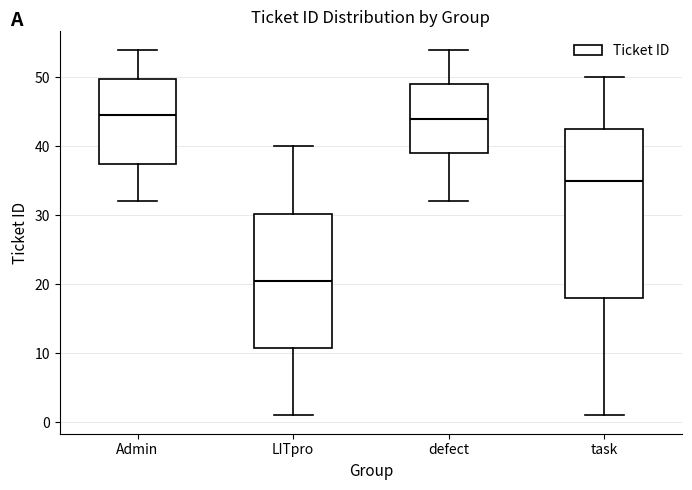

Comparing the boxes themselves (not the whiskers), which one is the tallest?

task